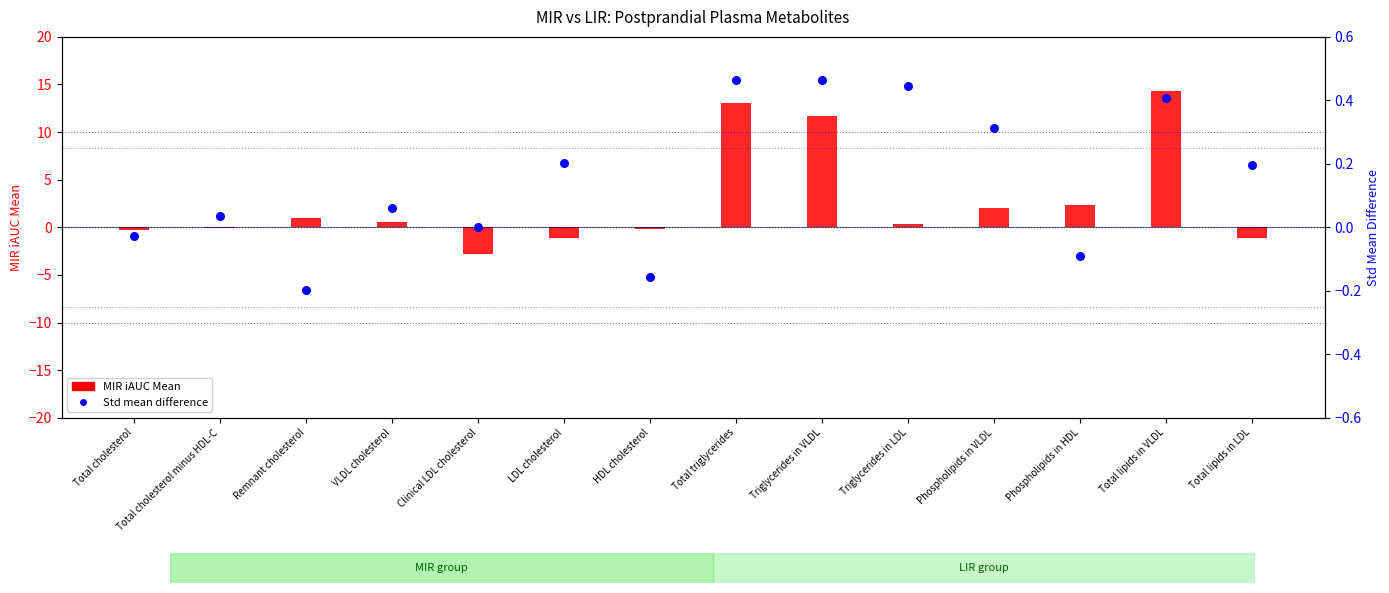

Which series contains the lowest Y value?

MIR iAUC Mean